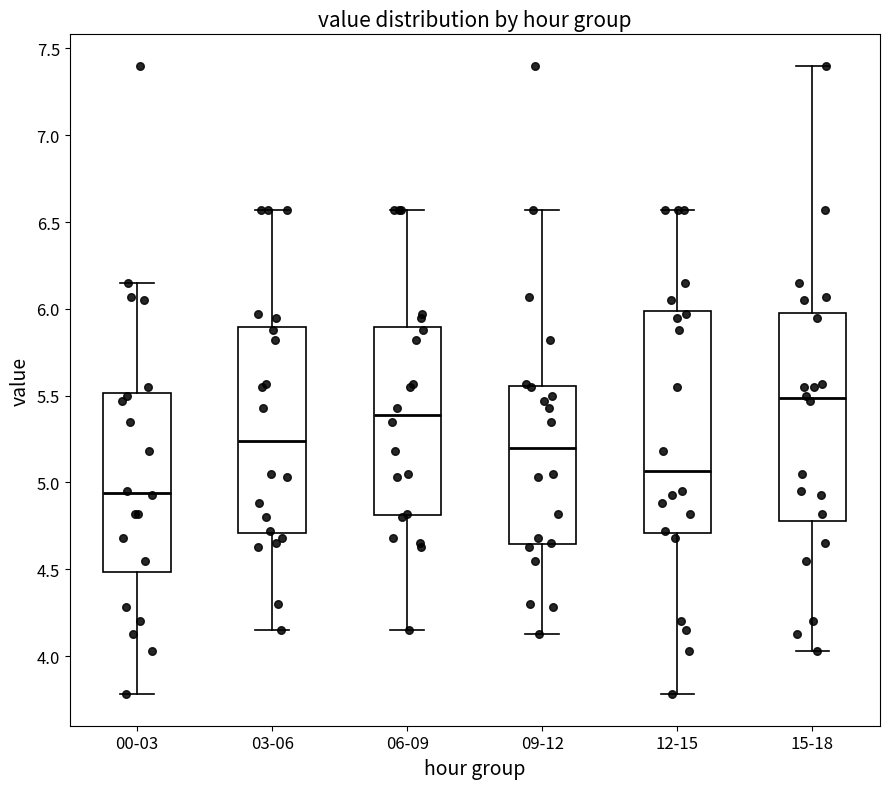

Where is the upper edge of the box for 03-06 on the y-axis? The values are not printed on the chart, so give them approximately, as read against the axis.

5.90